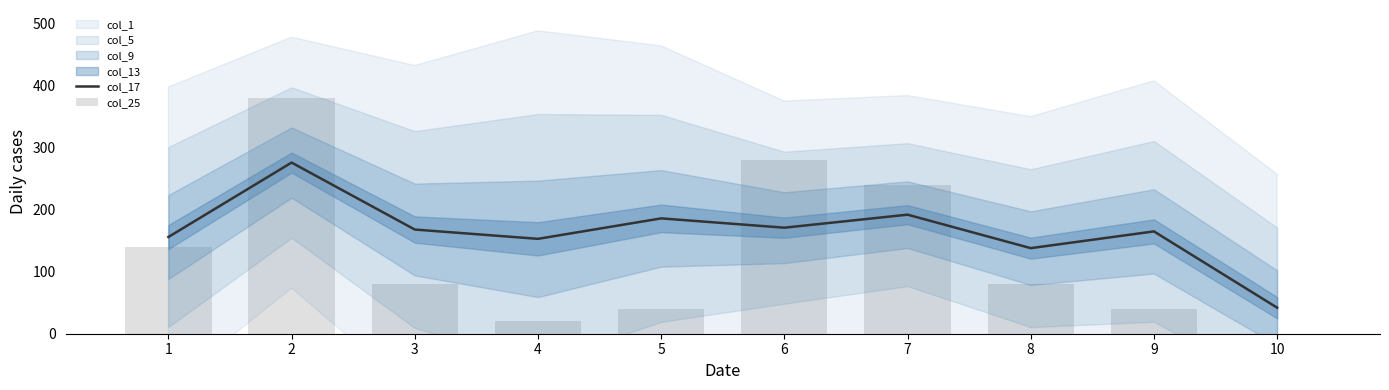

Read the col_17 value at 7, to the nearest 5.

190